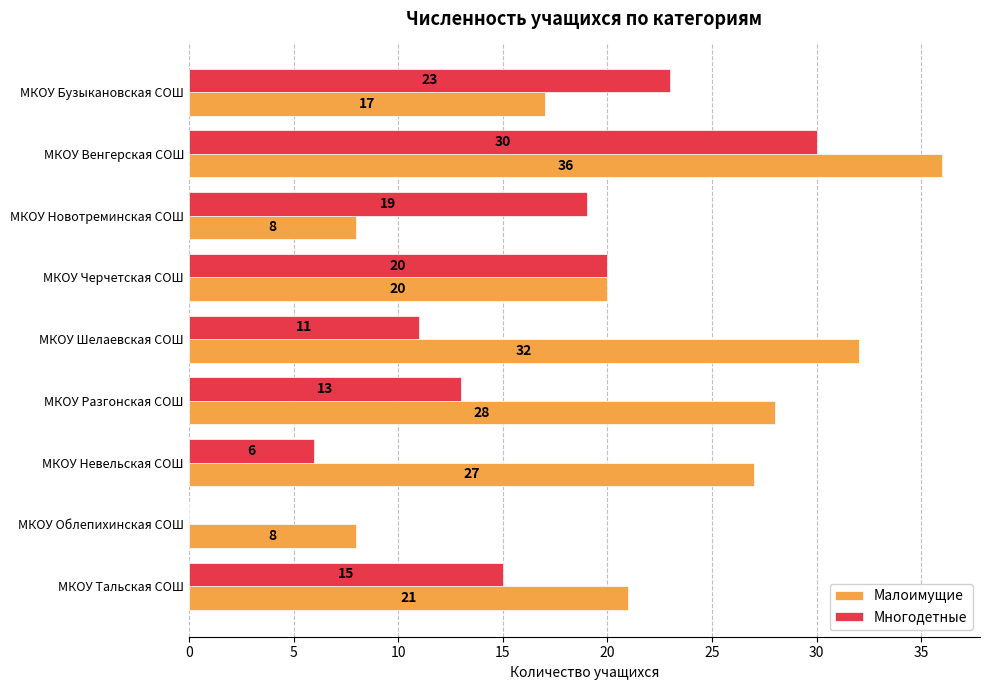

Is the value of Многодетные at МКОУ Шелаевская СОШ greater than the value of Малоимущие at МКОУ Разгонская СОШ?

No